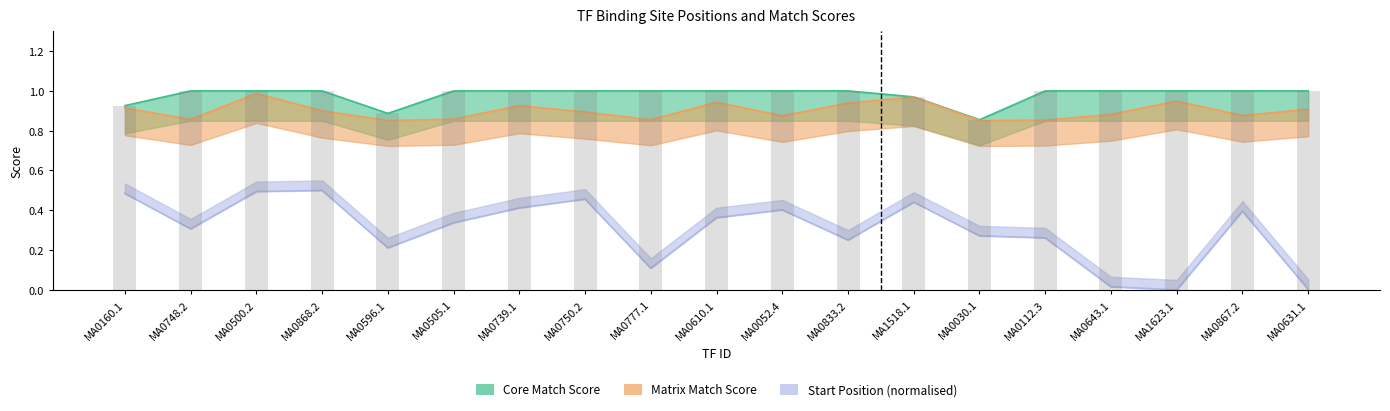

What is the sum of all Start Position values?

5.7